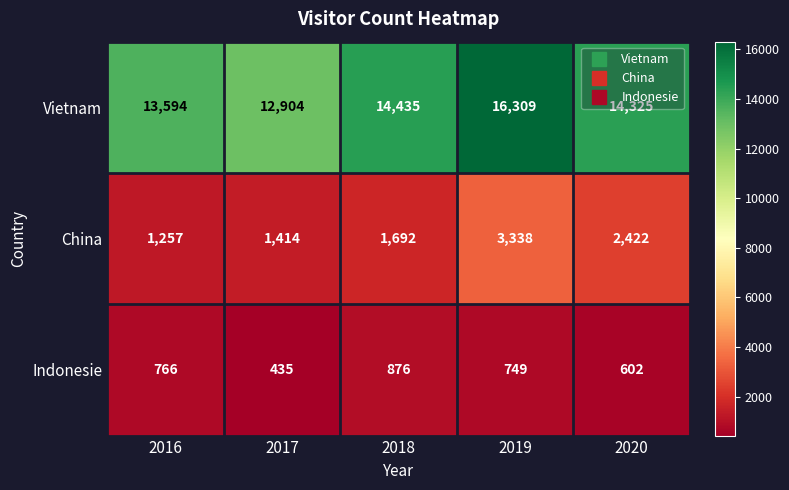

Which series has the largest range (max minus min)?

Vietnam